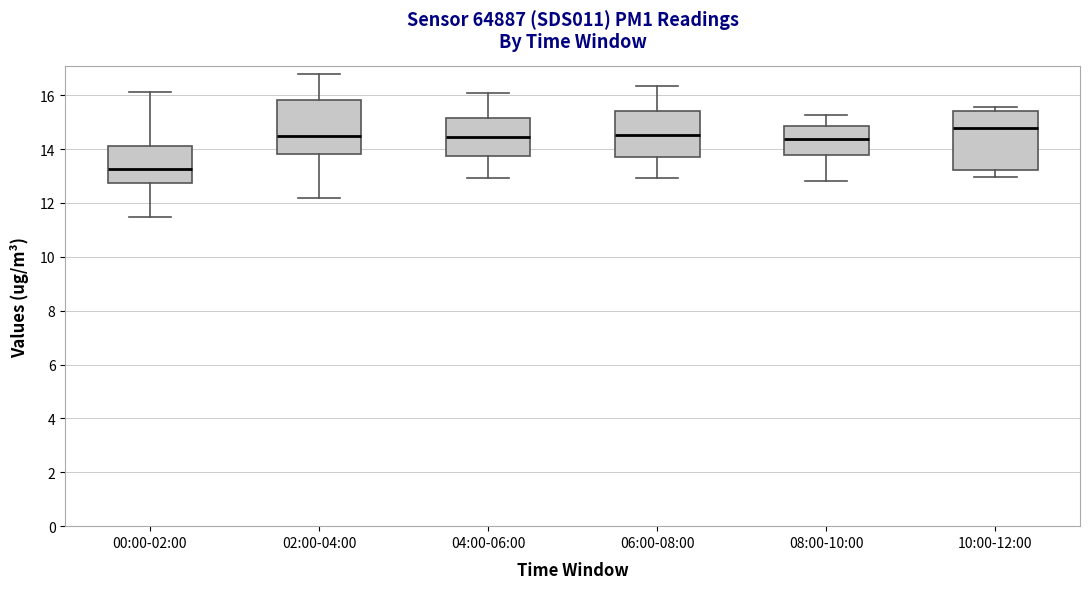

Where does the lower whisker of the box for 02:00-04:00 end on the y-axis? The values are not printed on the chart, so give them approximately, as read against the axis.

12.2